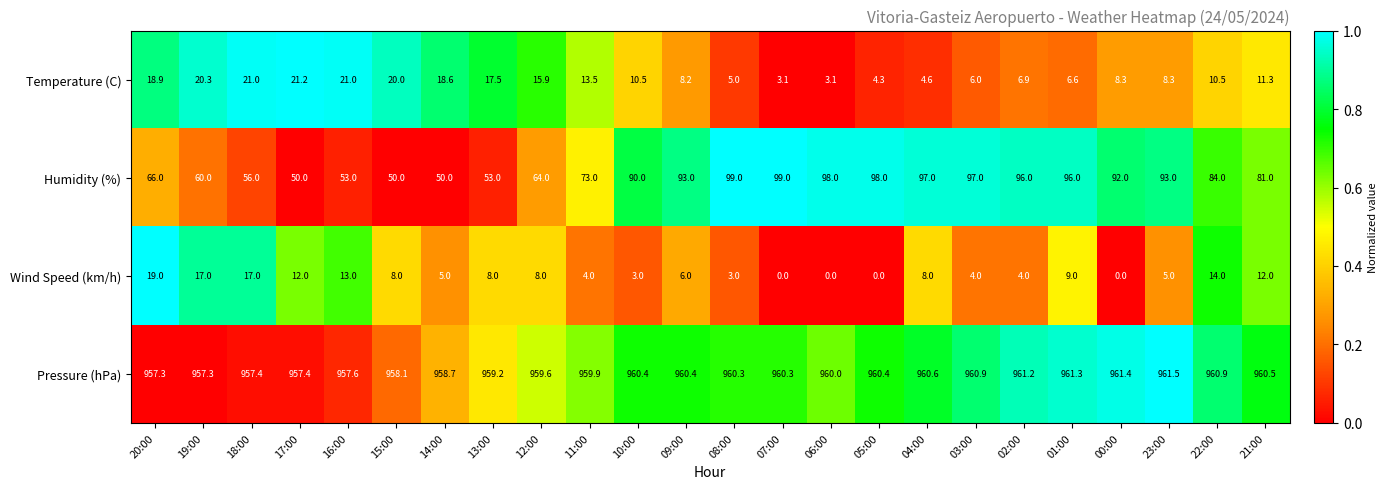

At which label does Pressure (hPa) first exceed 960?

10:00